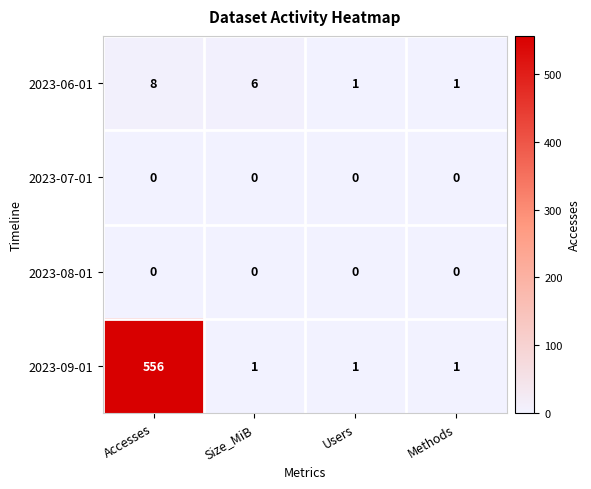

Reading right to left, extract all data points from this chart.

2023-06-01: Methods=1	Users=1	Size_MiB=6	Accesses=8
2023-07-01: Methods=0	Users=0	Size_MiB=0	Accesses=0
2023-08-01: Methods=0	Users=0	Size_MiB=0	Accesses=0
2023-09-01: Methods=1	Users=1	Size_MiB=1	Accesses=556